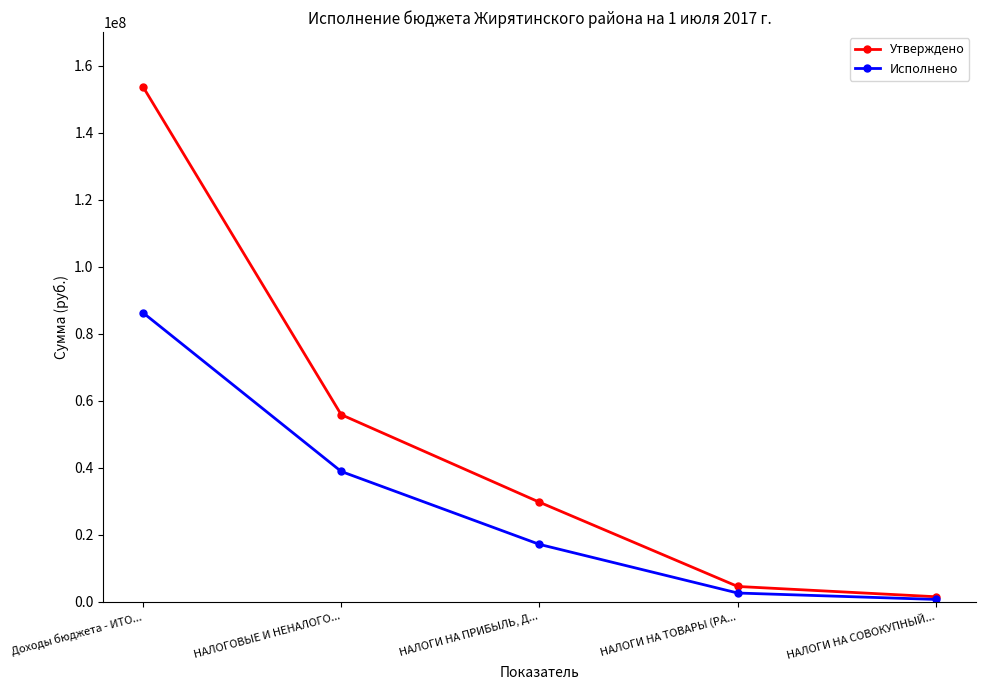

Is the value of Утверждено at Доходы бюджета - ИТО... greater than the value of Исполнено at НАЛОГИ НА ПРИБЫЛЬ, Д...?

Yes